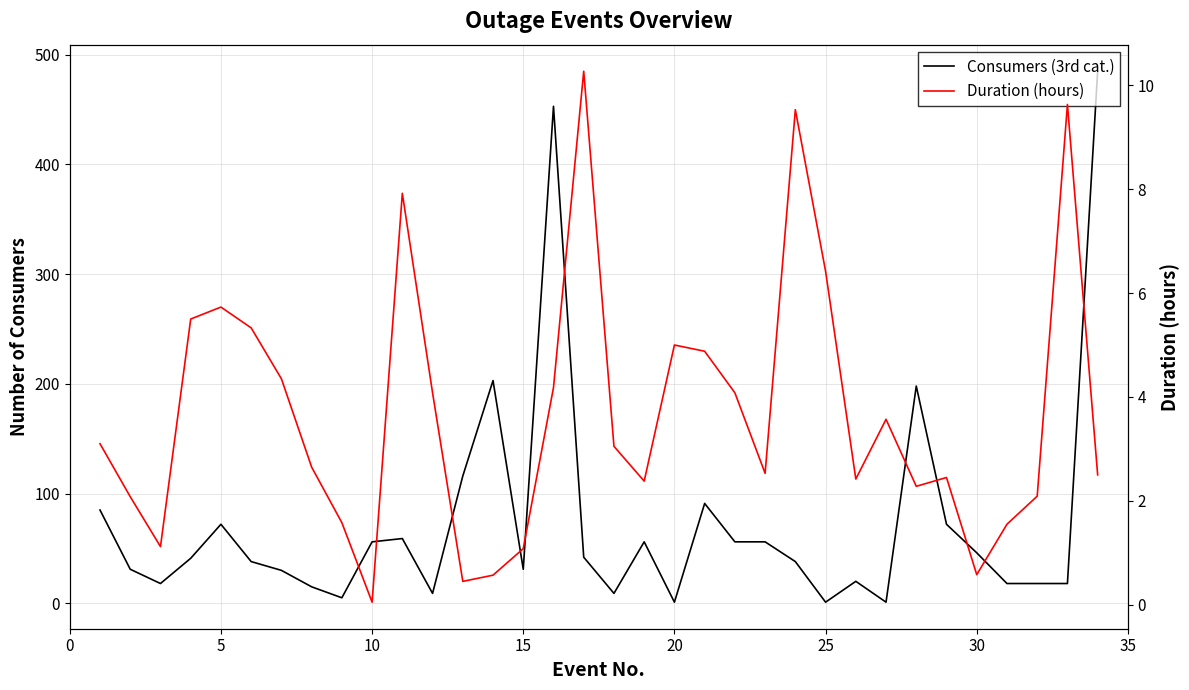

What is the difference between the second highest and second lowest values in the Duration (hours) series?

9.2